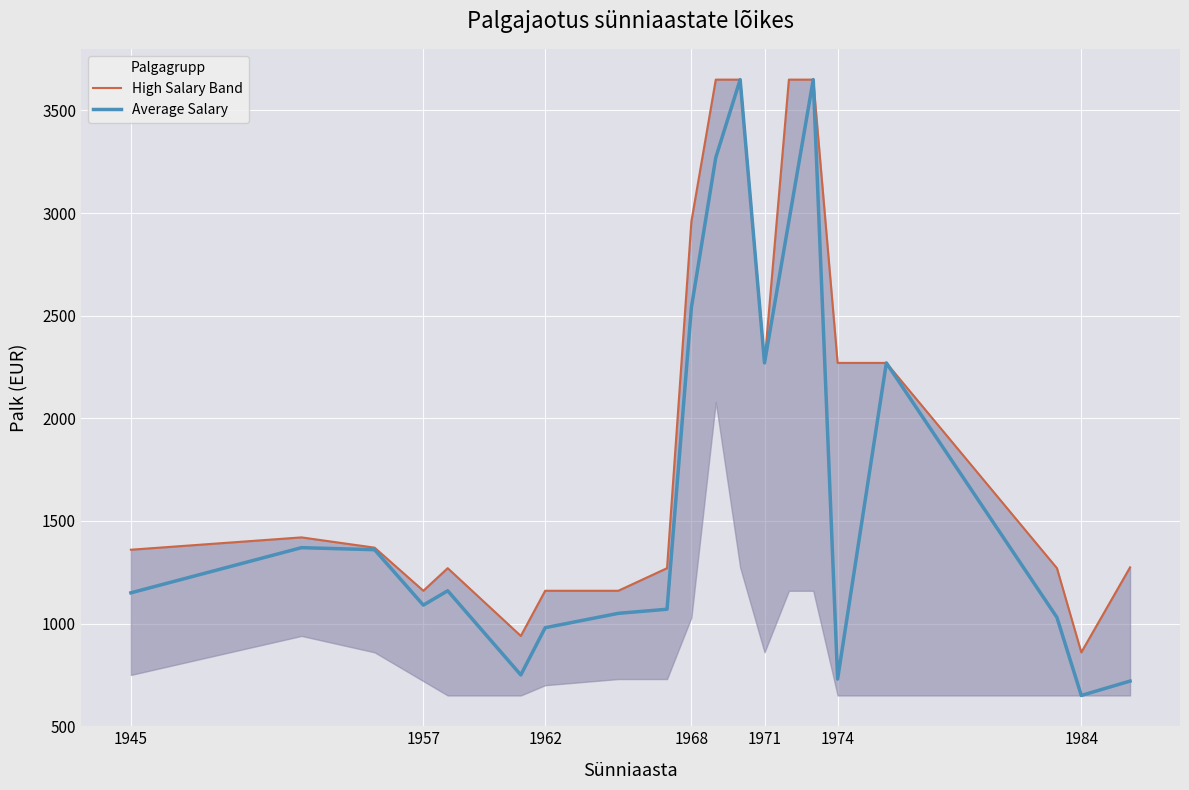

Rank the series by their maximum value, from lowest to highest.

High Salary Band, Average Salary